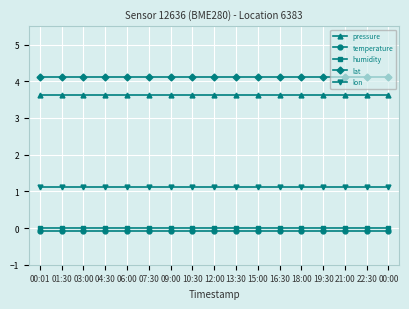

True or false: lon and temperature cross at least once.

False